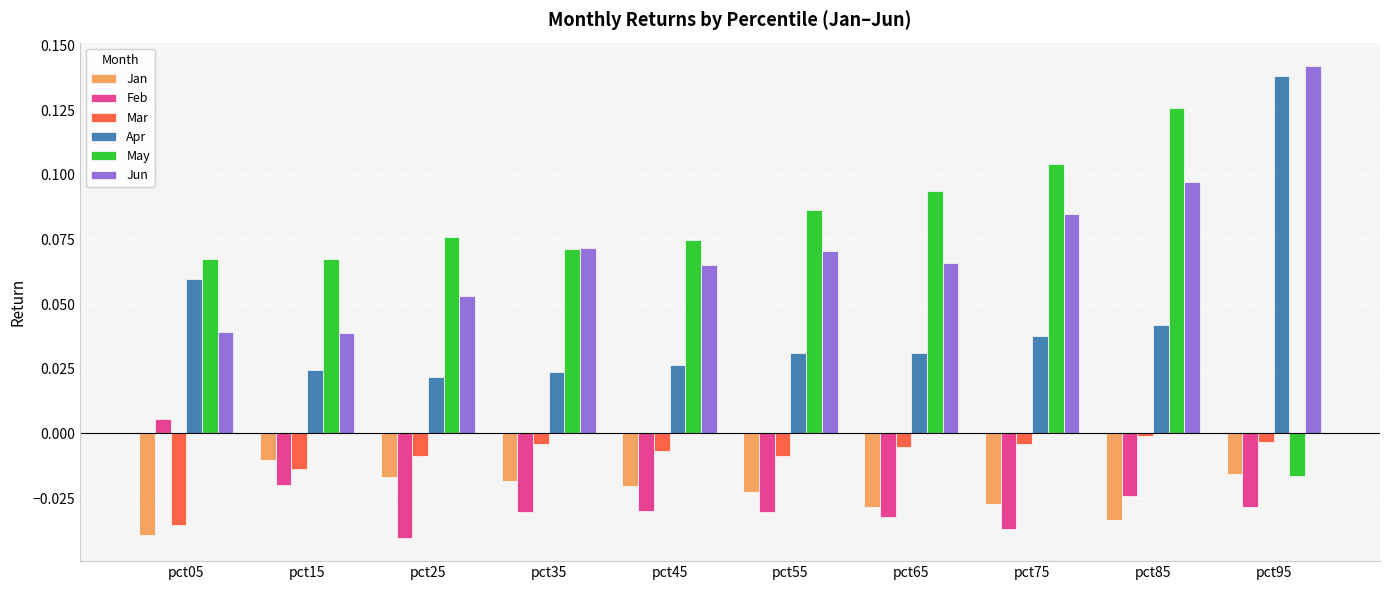

Which category has the highest value in the Feb series?

pct05